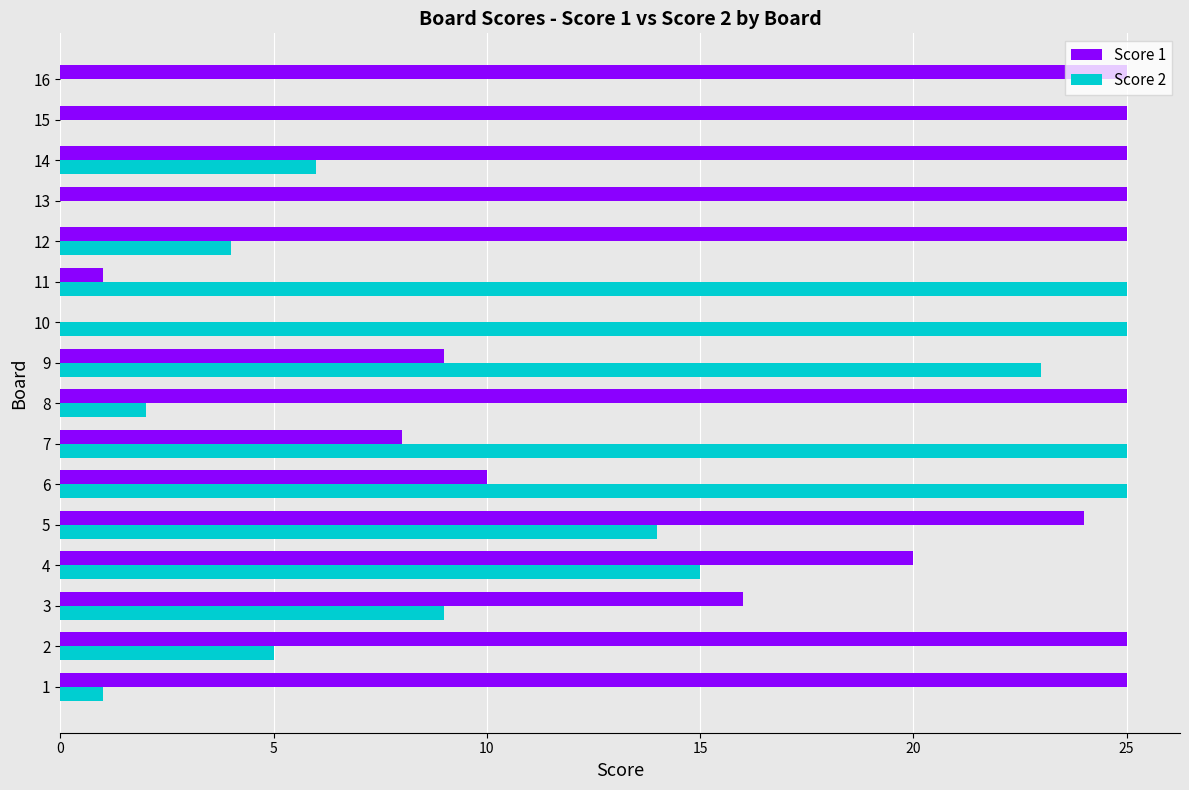

Is the value of Score 2 at 13 greater than the value of Score 1 at 4?

No